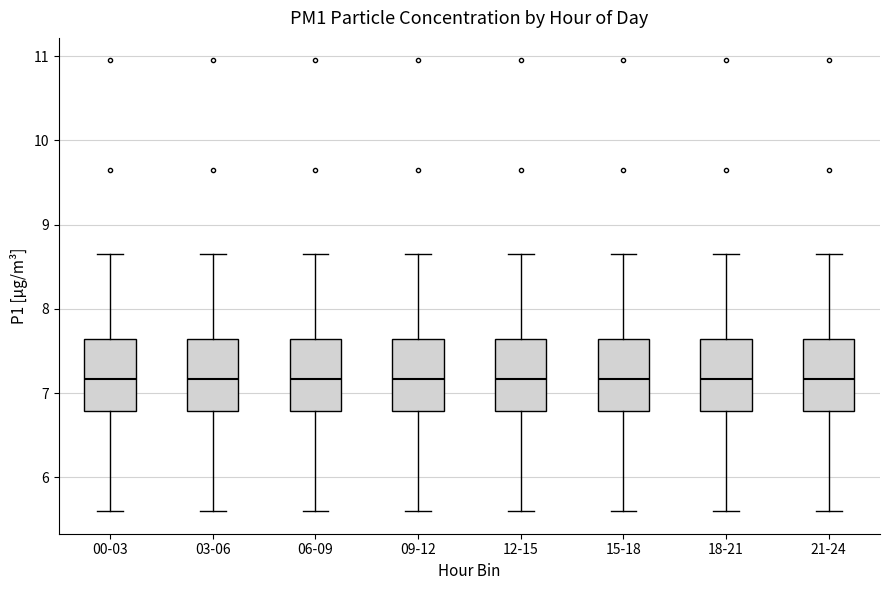

Reading left to right, transcribe this box plot: for each box, give where its median line is, the range the box spans, and where its two whiskers end, as read against the y-axis. The values are not printed on the chart, so give them approximately, as read against the axis.

00-03: median 7.2, box 6.8 to 7.6, whiskers 5.6 to 8.7
03-06: median 7.2, box 6.8 to 7.6, whiskers 5.6 to 8.7
06-09: median 7.2, box 6.8 to 7.6, whiskers 5.6 to 8.7
09-12: median 7.2, box 6.8 to 7.6, whiskers 5.6 to 8.7
12-15: median 7.2, box 6.8 to 7.6, whiskers 5.6 to 8.7
15-18: median 7.2, box 6.8 to 7.6, whiskers 5.6 to 8.7
18-21: median 7.2, box 6.8 to 7.6, whiskers 5.6 to 8.7
21-24: median 7.2, box 6.8 to 7.6, whiskers 5.6 to 8.7